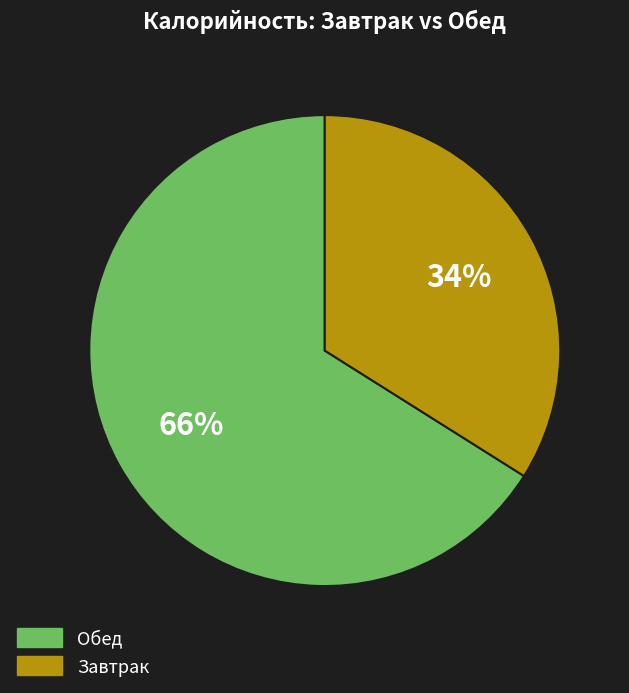

To the nearest percent, what is the difference between the largest and smallest slice percentages?

32%